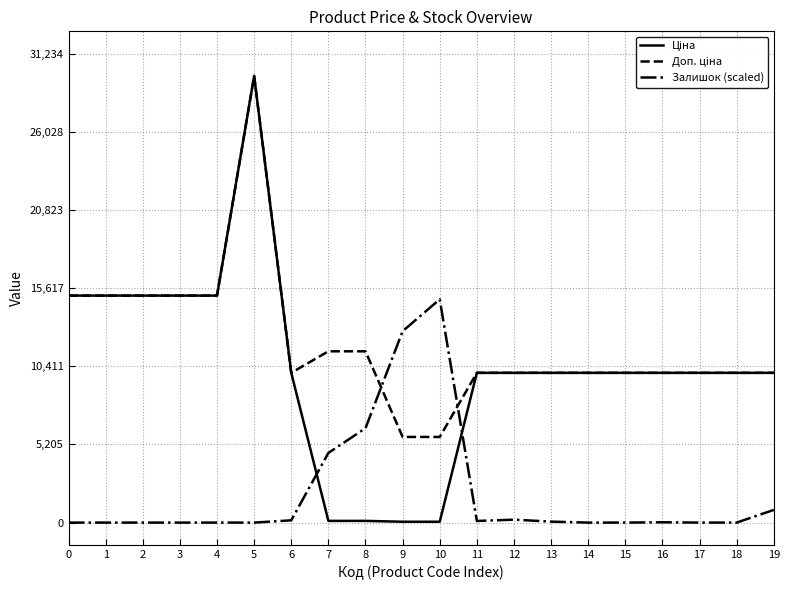

At which label is Залишок (scaled) closest to 7436?

8